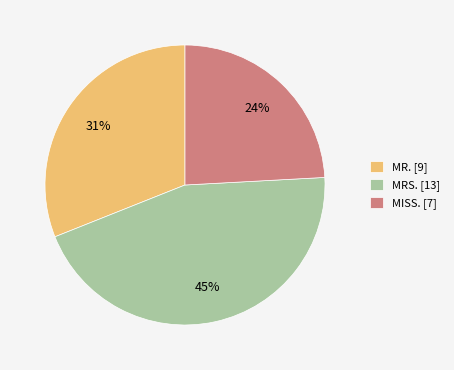

Rank the categories by value from highest to lowest.

MRS. [13], MR. [9], MISS. [7]